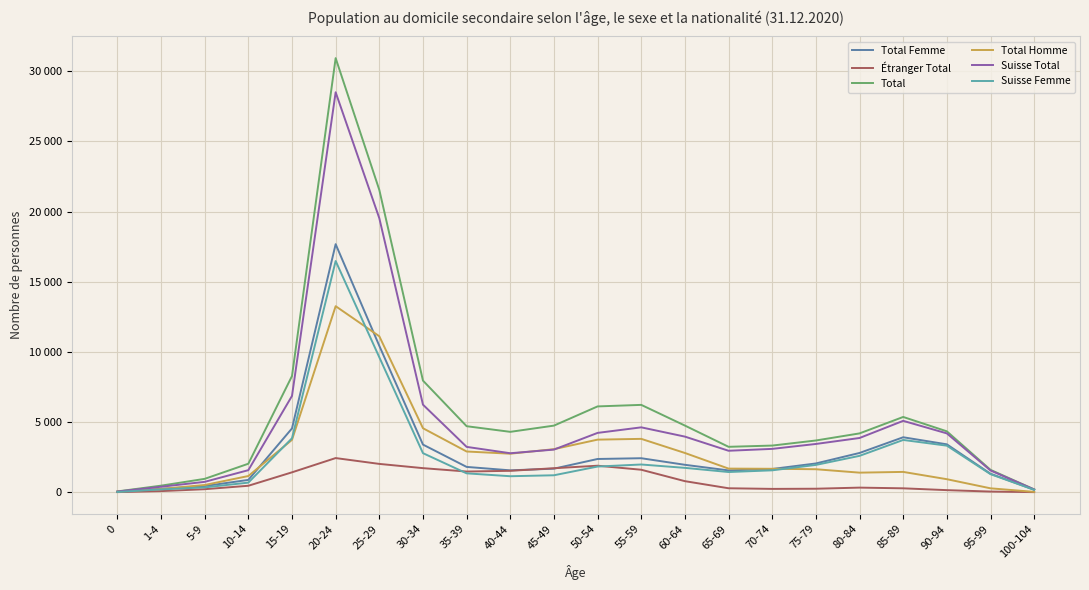

Reading right to left, transcribe all the data shown in this chart.

Total Femme: 100-104=176	95-99=1317	90-94=3412	85-89=3916	80-84=2797	75-79=2049	70-74=1655	65-69=1553	60-64=1953	55-59=2422	50-54=2368	45-49=1678	40-44=1558	35-39=1803	30-34=3394	25-29=10432	20-24=17679	15-19=4547	10-14=877	5-9=438	1-4=238	0=20
Étranger Total: 100-104=5	95-99=46	90-94=147	85-89=277	80-84=327	75-79=248	70-74=236	65-69=281	60-64=787	55-59=1601	50-54=1888	45-49=1709	40-44=1525	35-39=1473	30-34=1715	25-29=2017	20-24=2433	15-19=1417	10-14=459	5-9=214	1-4=78	0=7
Total: 100-104=200	95-99=1594	90-94=4339	85-89=5363	80-84=4191	75-79=3686	70-74=3324	65-69=3235	60-64=4749	55-59=6224	50-54=6115	45-49=4746	40-44=4302	35-39=4704	30-34=7954	25-29=21545	20-24=30938	15-19=8279	10-14=2030	5-9=952	1-4=466	0=56
Total Homme: 100-104=24	95-99=277	90-94=927	85-89=1447	80-84=1394	75-79=1637	70-74=1669	65-69=1682	60-64=2796	55-59=3802	50-54=3747	45-49=3068	40-44=2744	35-39=2901	30-34=4560	25-29=11113	20-24=13259	15-19=3732	10-14=1153	5-9=514	1-4=228	0=36
Suisse Total: 100-104=195	95-99=1548	90-94=4192	85-89=5086	80-84=3864	75-79=3438	70-74=3088	65-69=2954	60-64=3962	55-59=4623	50-54=4227	45-49=3037	40-44=2777	35-39=3231	30-34=6239	25-29=19528	20-24=28505	15-19=6862	10-14=1571	5-9=738	1-4=388	0=49
Suisse Femme: 100-104=171	95-99=1286	90-94=3317	85-89=3724	80-84=2591	75-79=1945	70-74=1559	65-69=1438	60-64=1735	55-59=1975	50-54=1829	45-49=1207	40-44=1139	35-39=1344	30-34=2783	25-29=9617	20-24=16476	15-19=3844	10-14=683	5-9=343	1-4=200	0=16